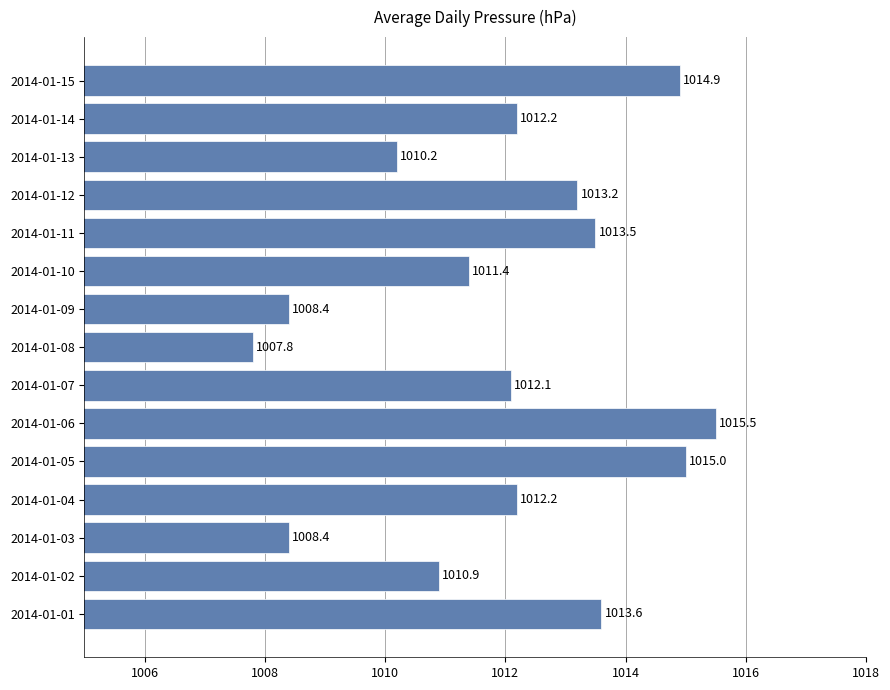

At which label is the value closest to 1011?

2014-01-02